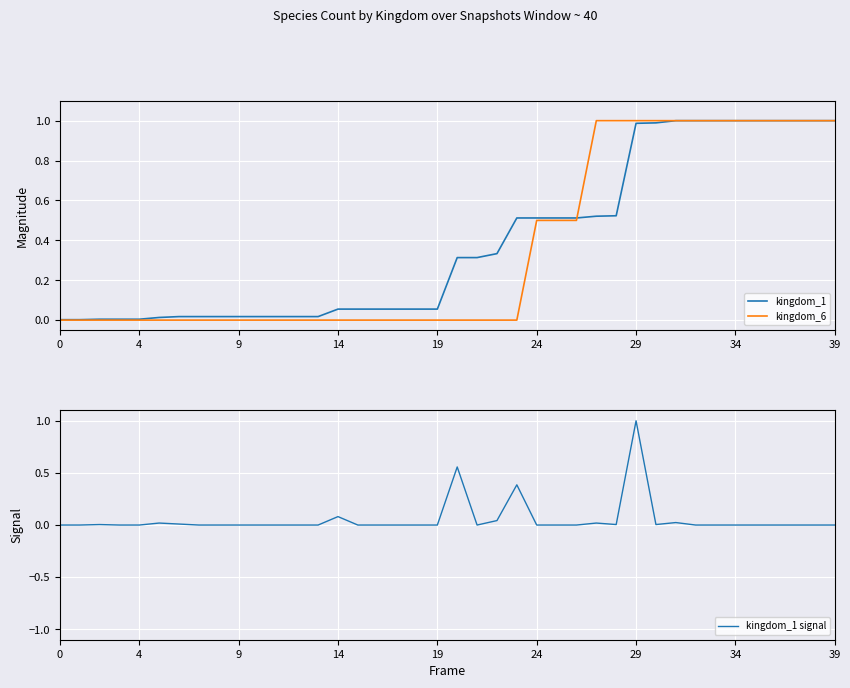

At which category is the sum across all series the highest?

29